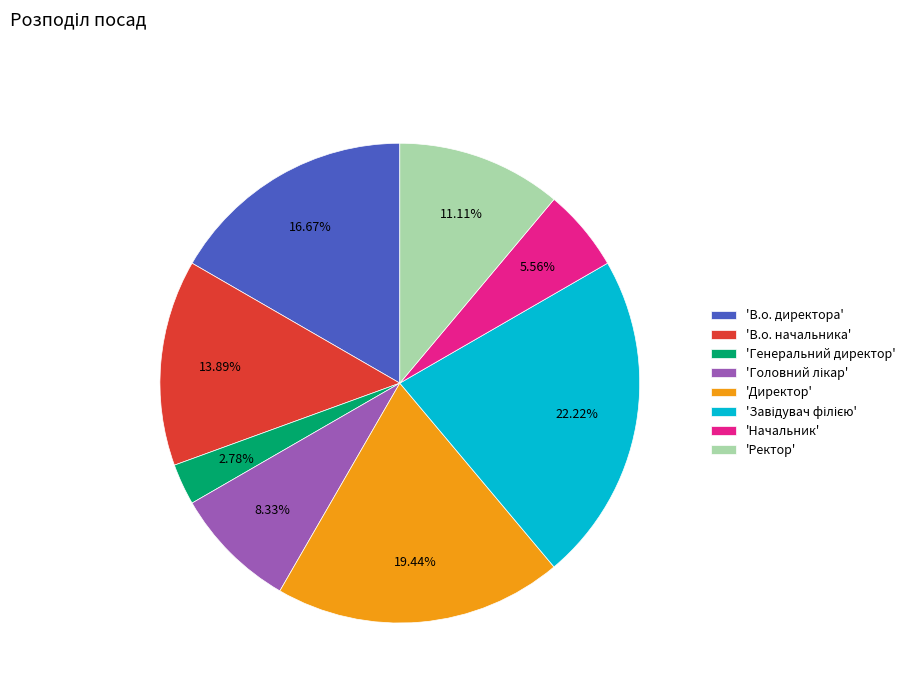

Which category has the smallest portion of the pie?

'Генеральний директор'